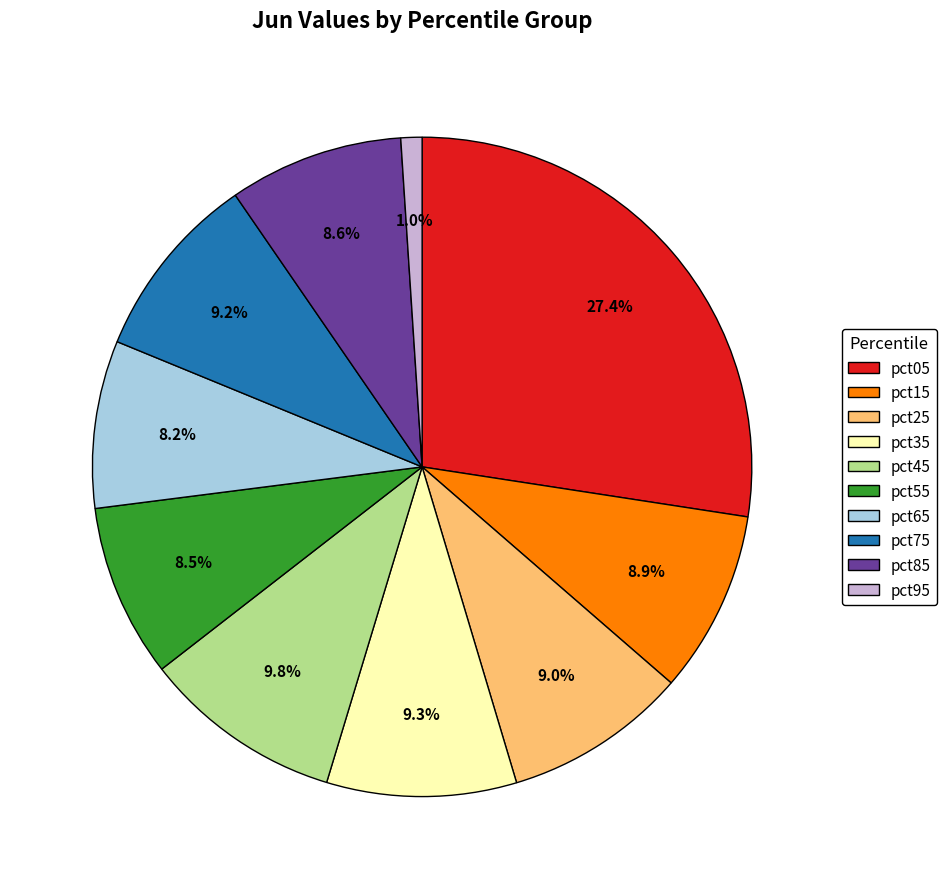

Count the number of slices in the pie.

10